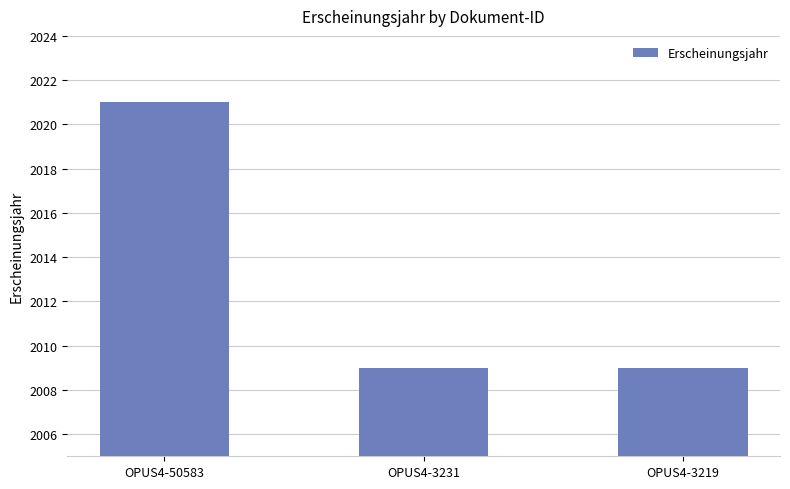

How many values are between 2009 and 2021?

3